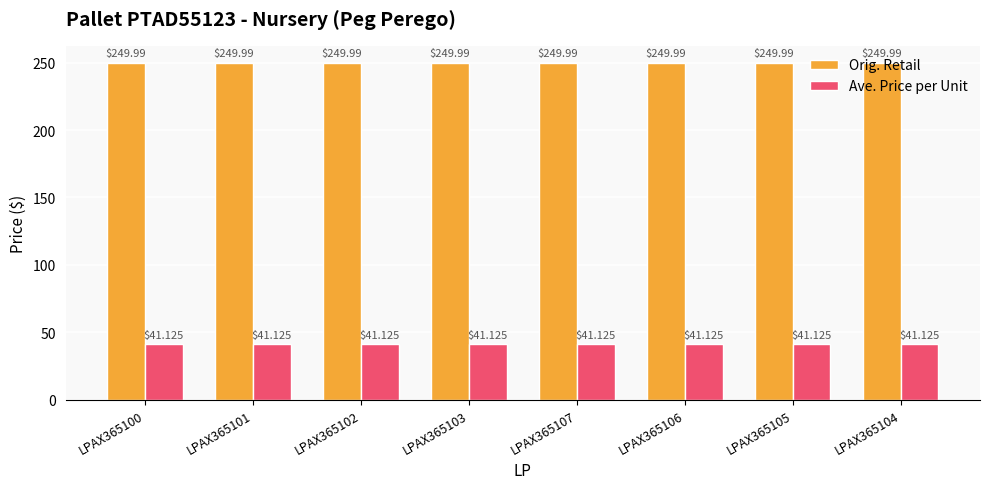

Are the bars horizontal?

No